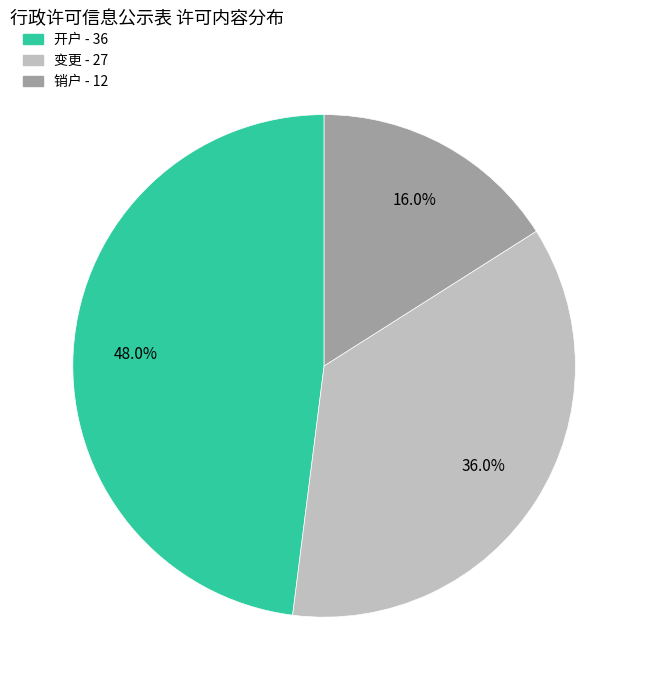

To the nearest percent, what is the difference between the largest and smallest slice percentages?

32%